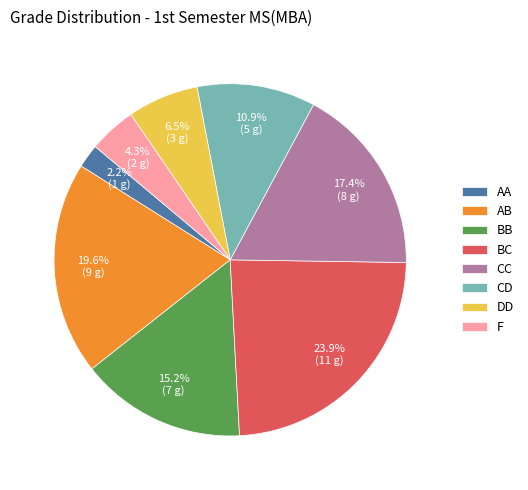

Is it true that F is 4% of the pie?

True